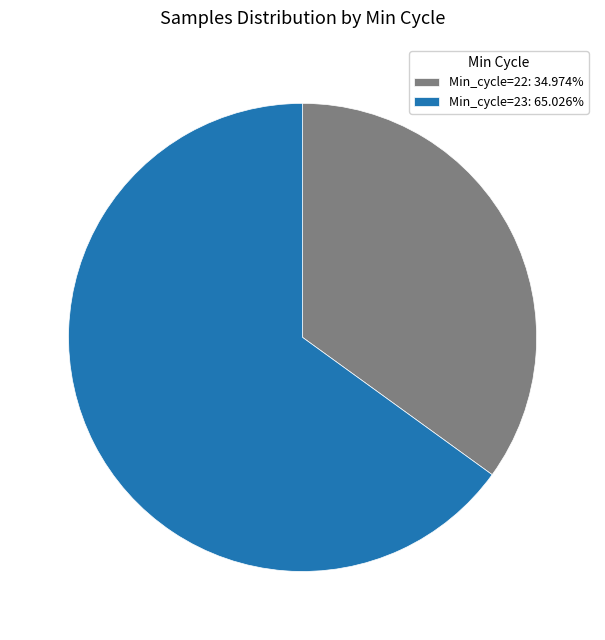

Is Min_cycle=23: 65.026% the majority of the pie?

Yes